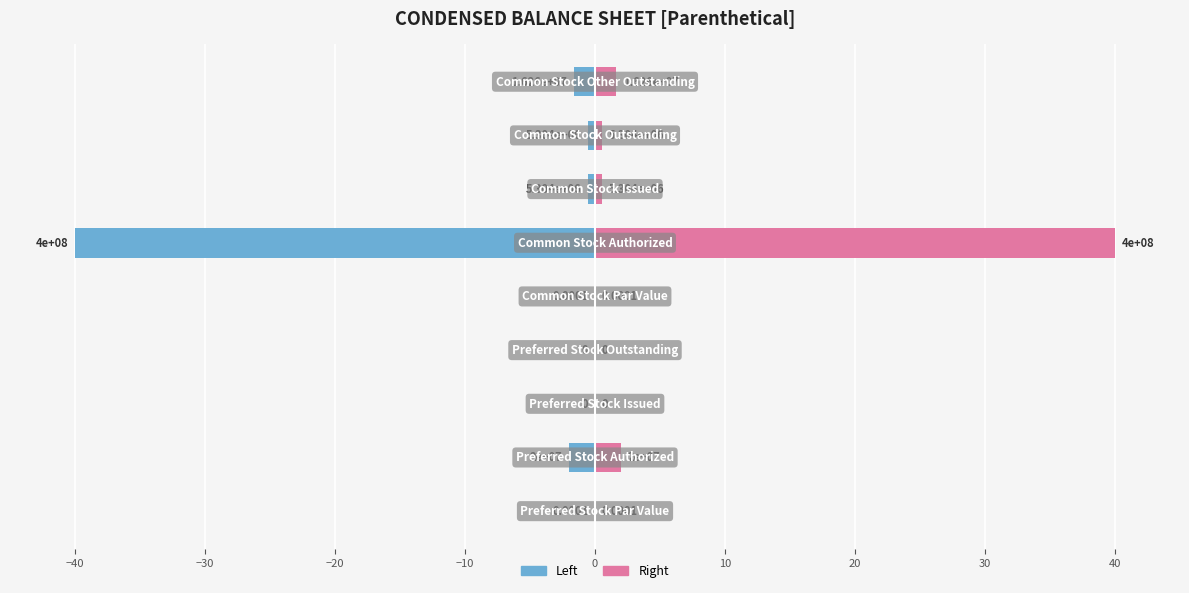

What position from the right is 10?

3